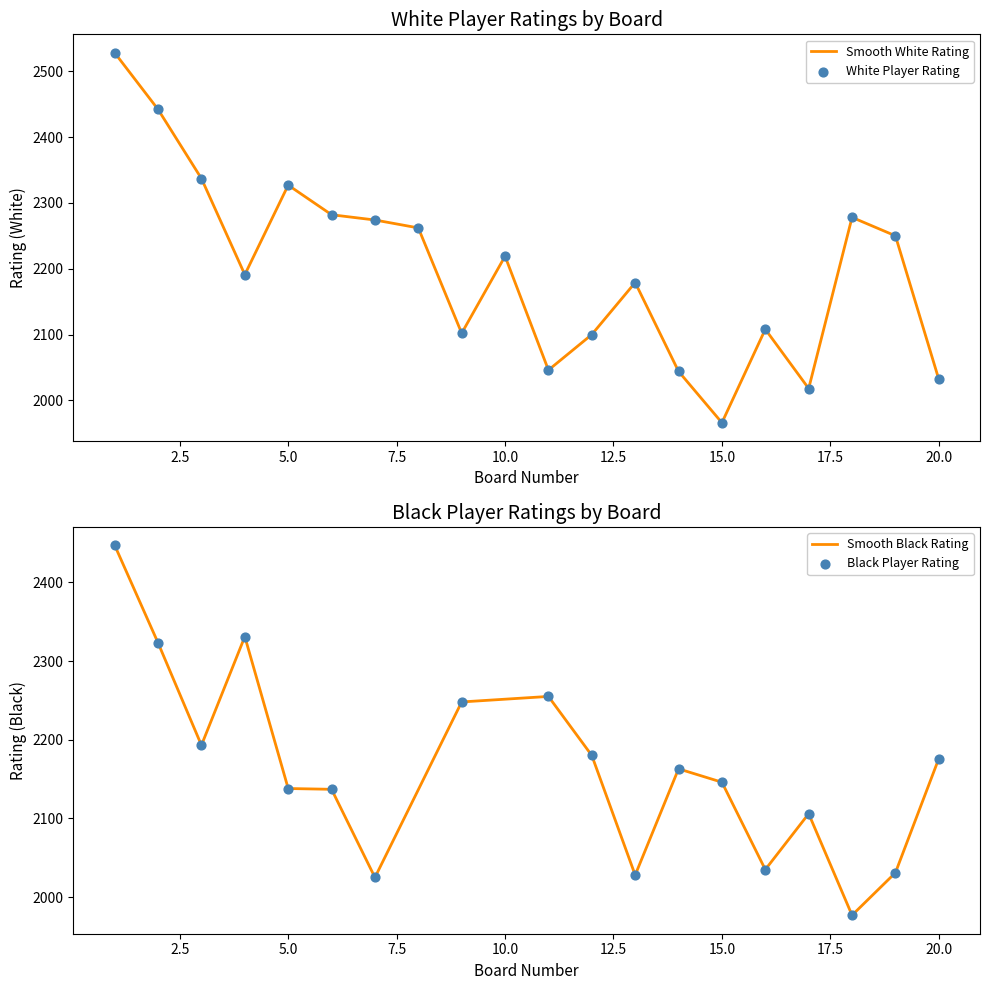

What is the ratio of the value at 8 to the value at 7?

1.0